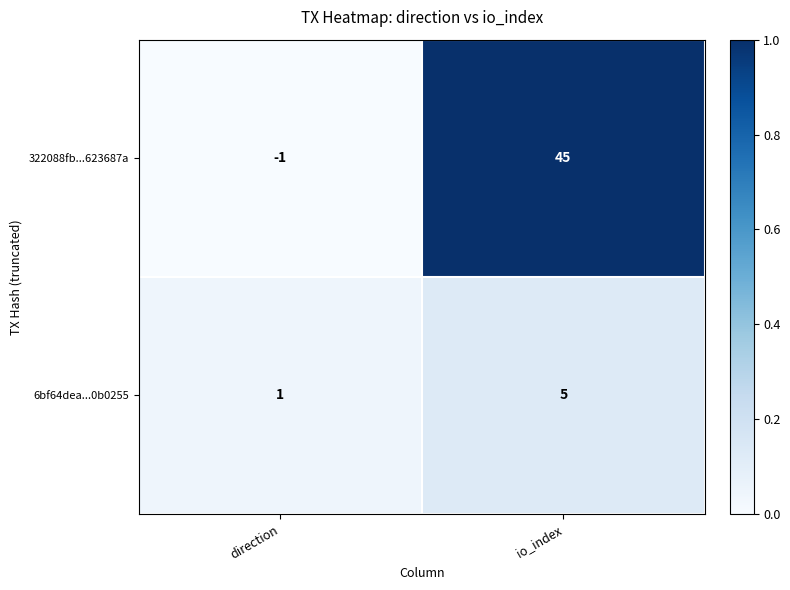

List the series in order of their peak value, lowest first.

6bf64dea...0b0255, 322088fb...623687a